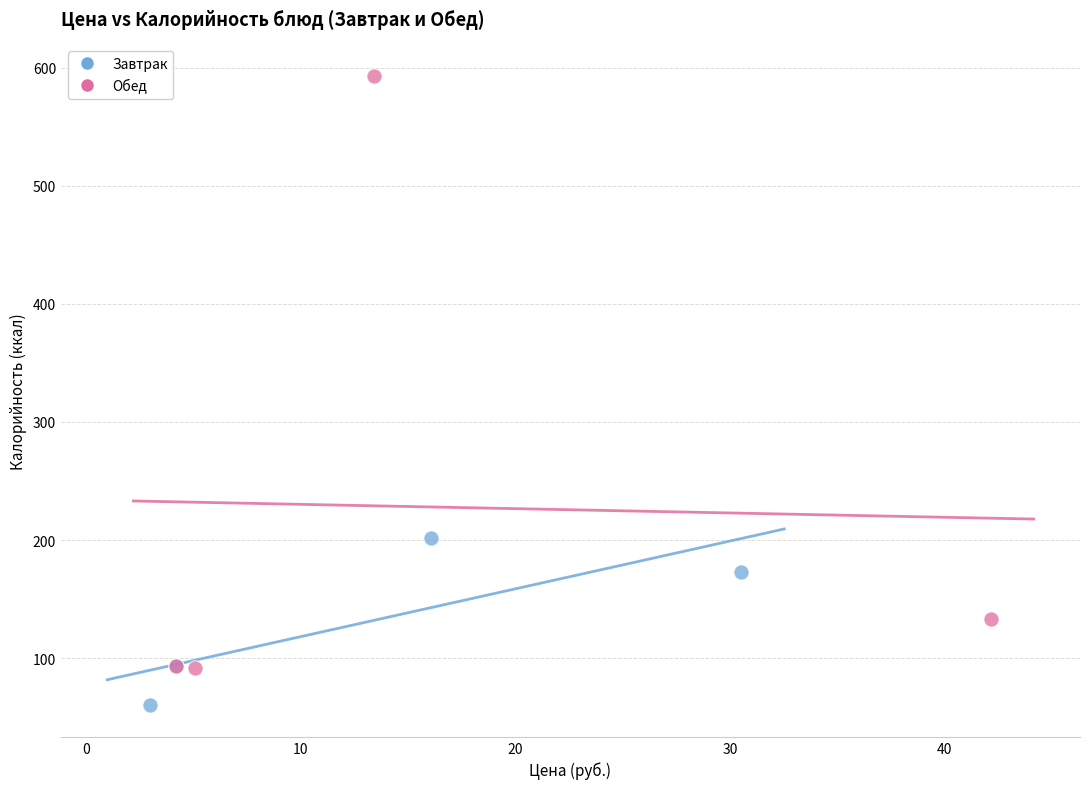

Which series has the largest Y range (max minus min)?

Обед